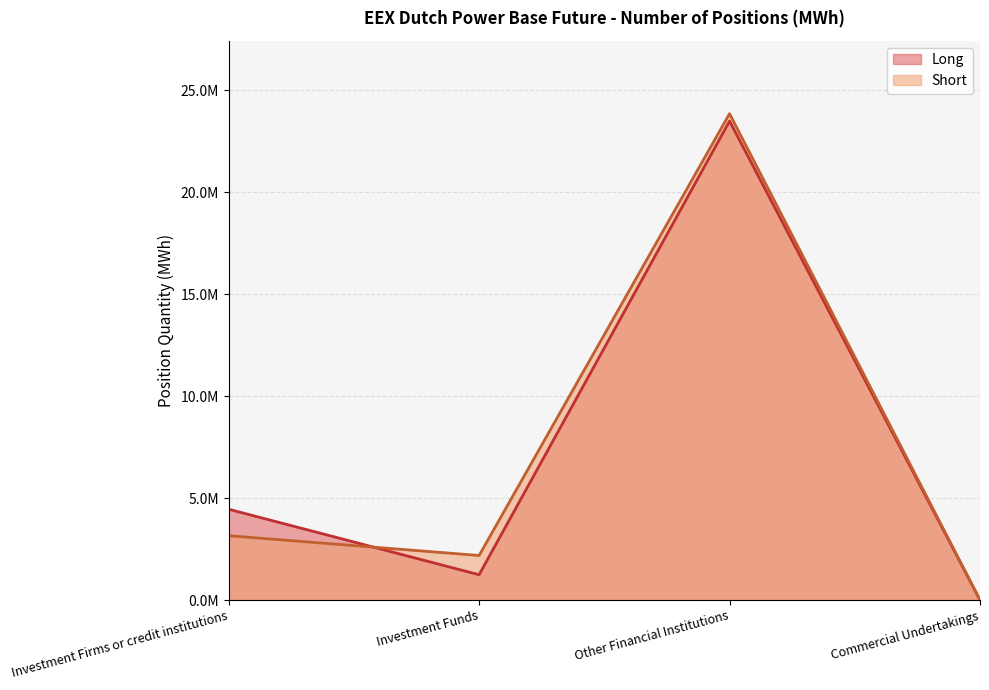

How many lines are shown in the chart?

2